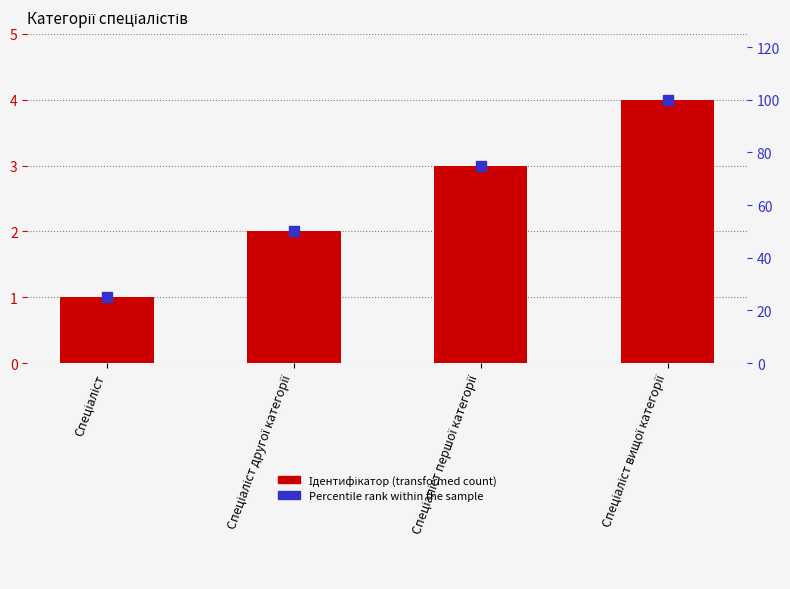

Which series contains the lowest Y value?

Ідентифікатор